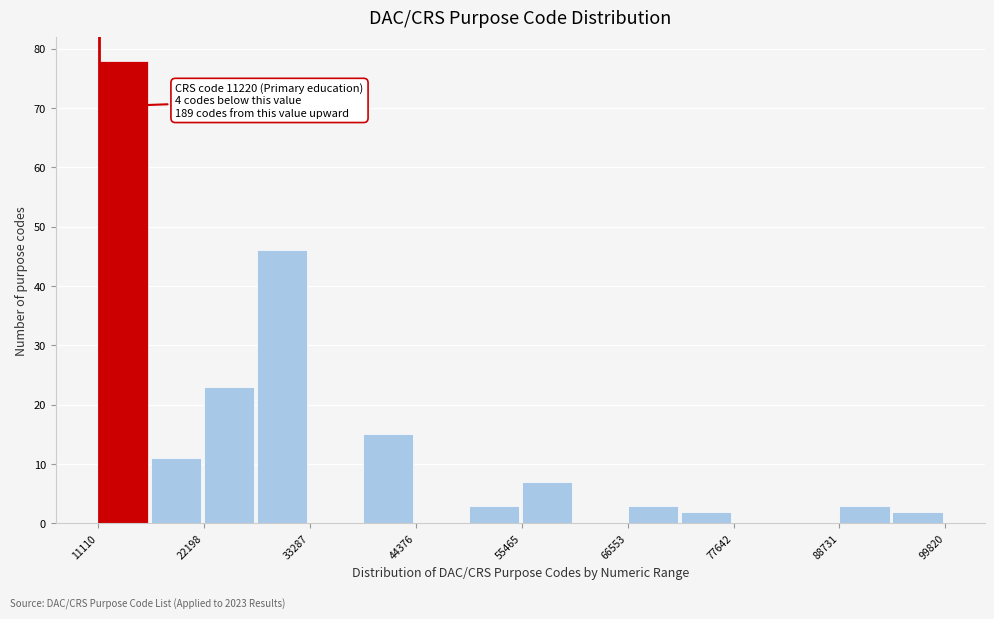

Around what value on the x-axis is the tallest bar? Give the approximate position of its centre, as read against the axis.

14000